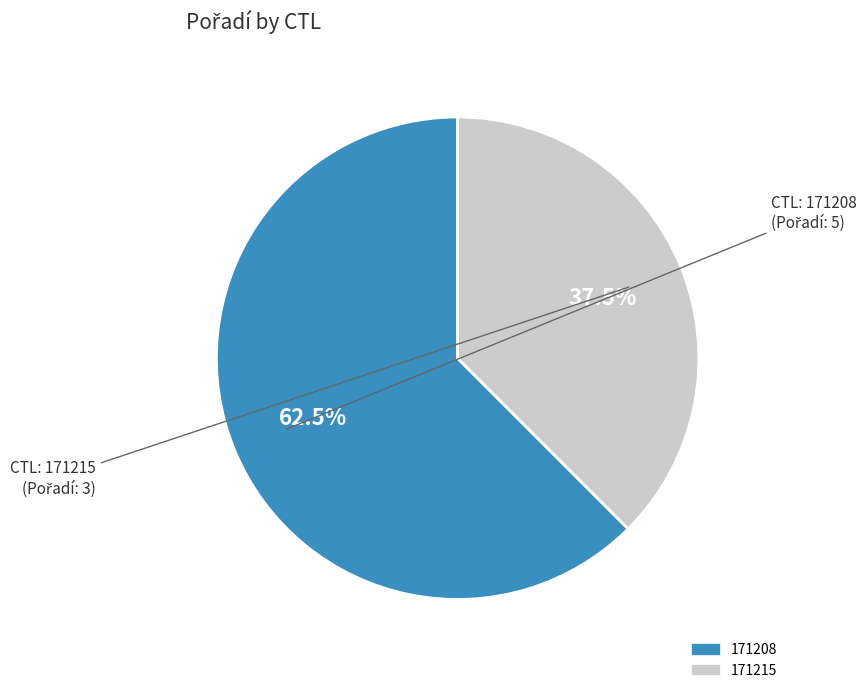

How many slices are in this pie chart?

2